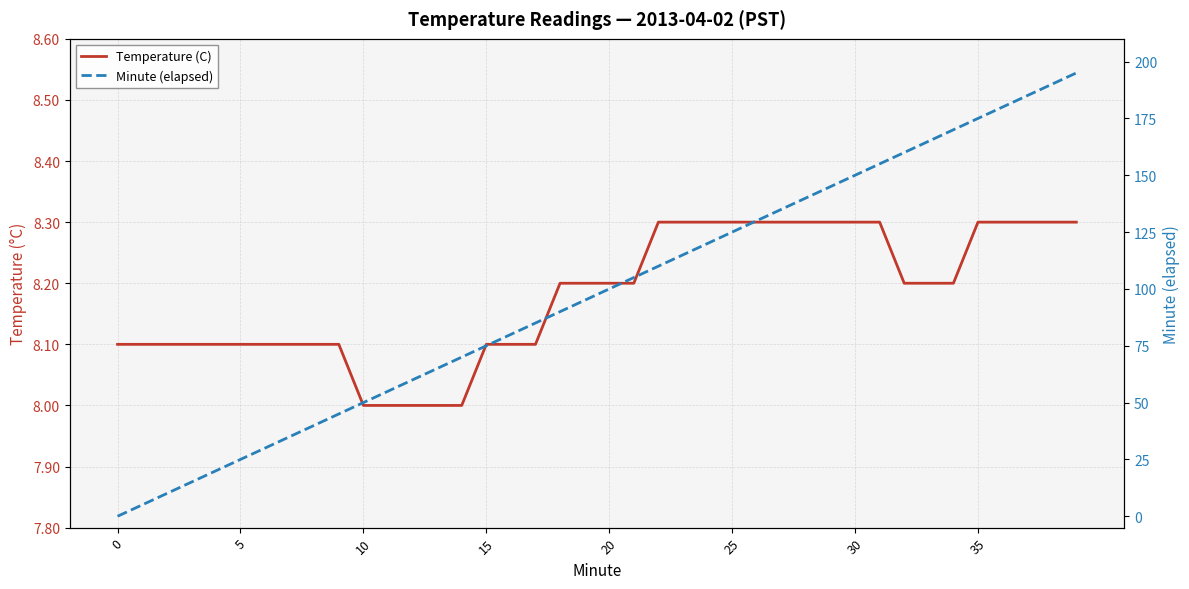

Read the Temperature (C) value at 21.

8.2